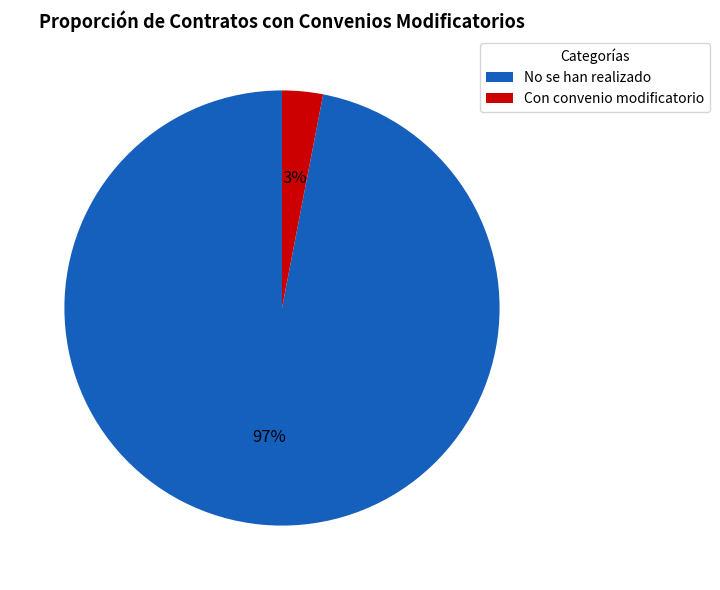

What is the largest slice in the pie chart?

No se han realizado